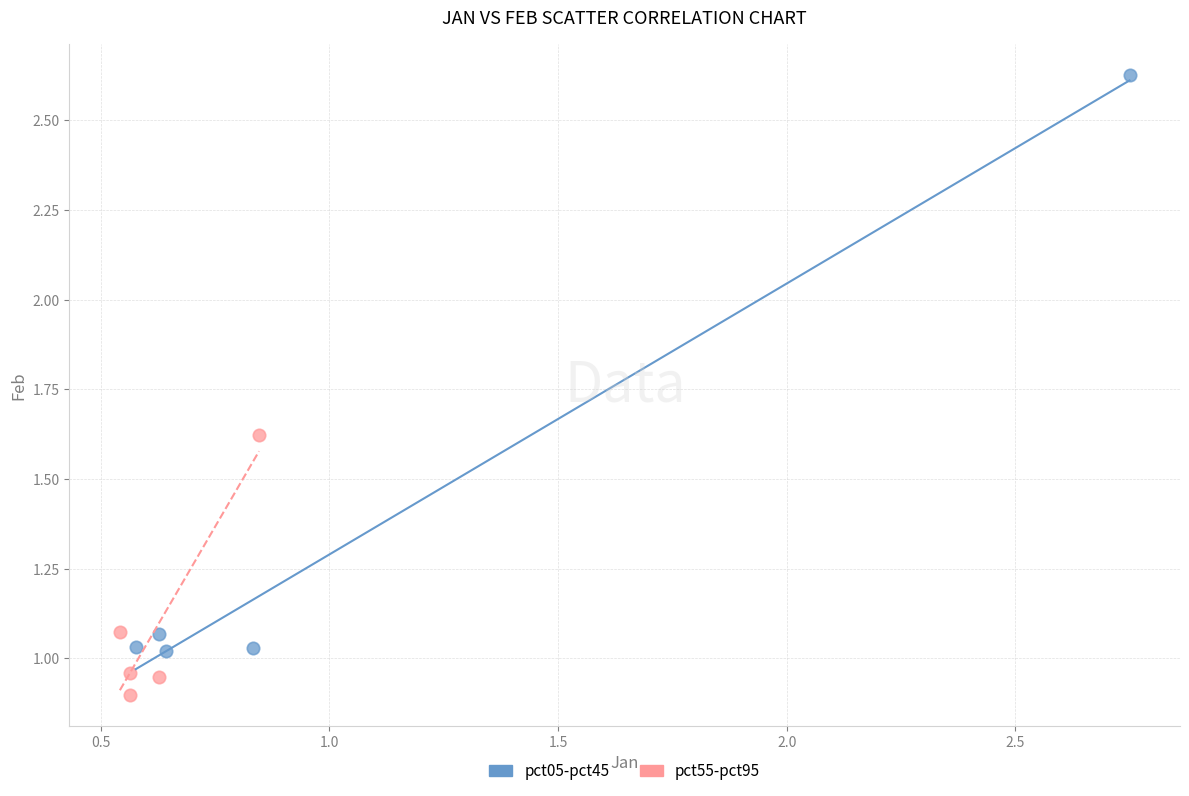

Which series contains the lowest Y value?

pct55-pct95